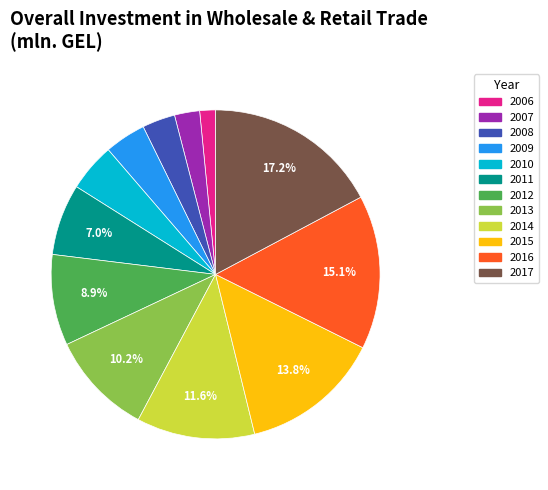

To the nearest percent, what portion does 2006 represent?

2%